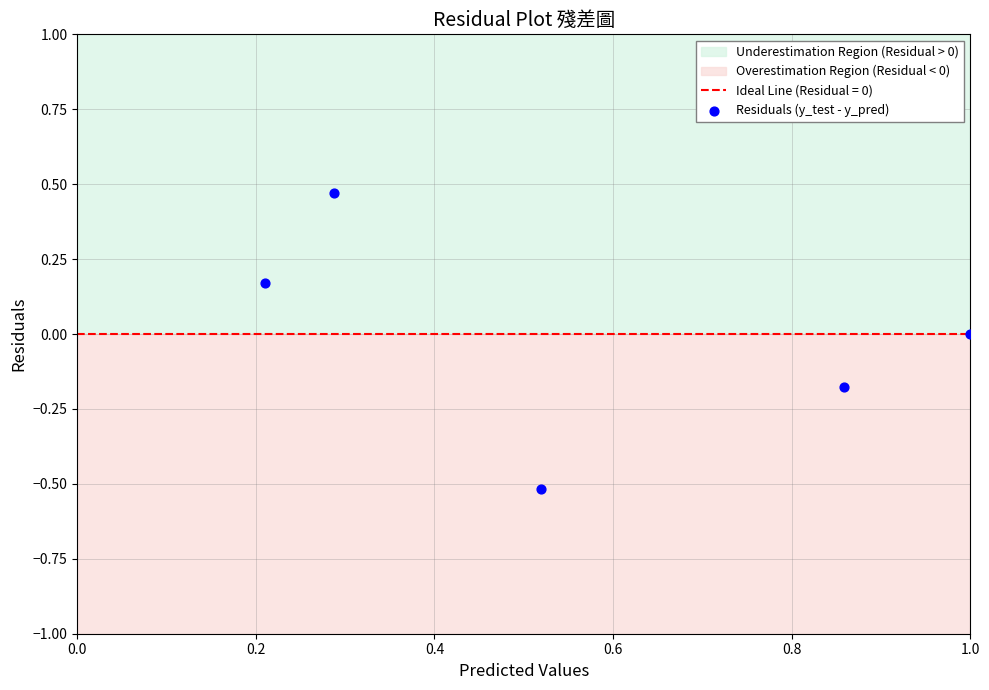

What is the average X value?

0.6